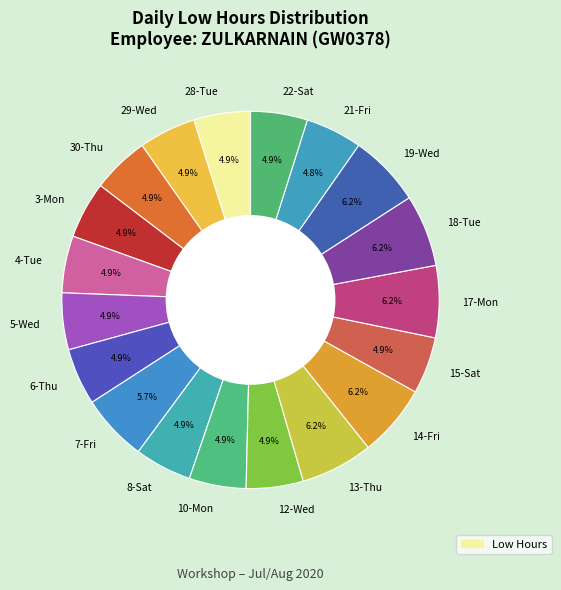

What is the ratio of the value at 21-Fri to the value at 10-Mon?

1.0